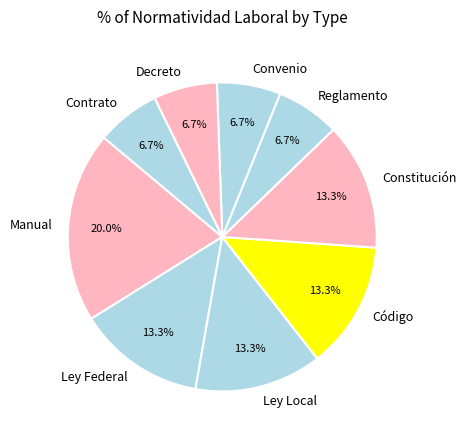

Approximately how many times larger is the value at Manual compared to Reglamento?

3.0